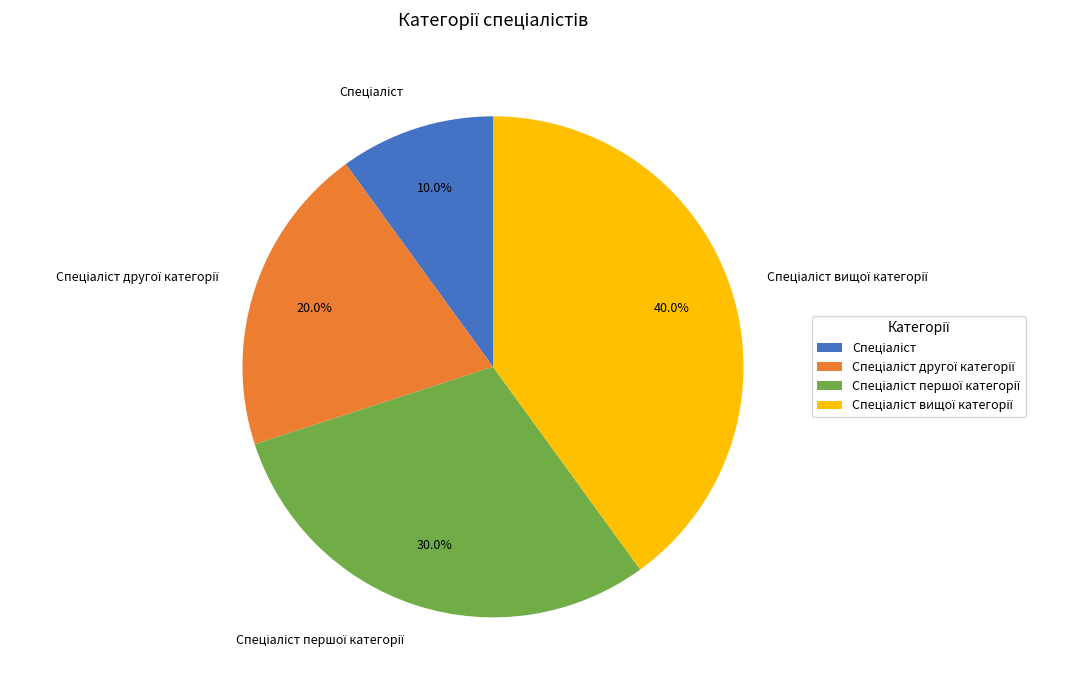

Is there any slice that represents more than half of the pie?

No